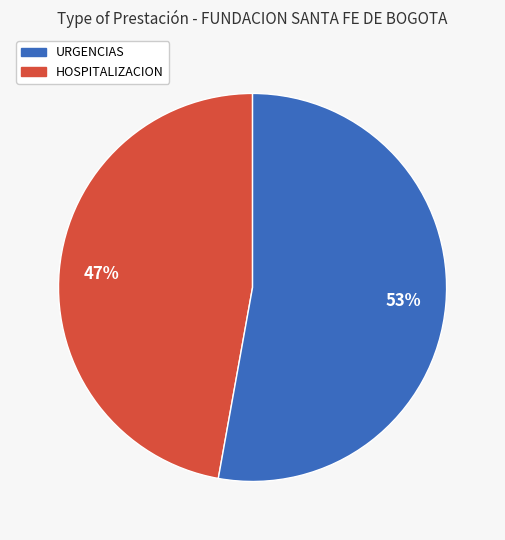

Count the number of slices in the pie.

2